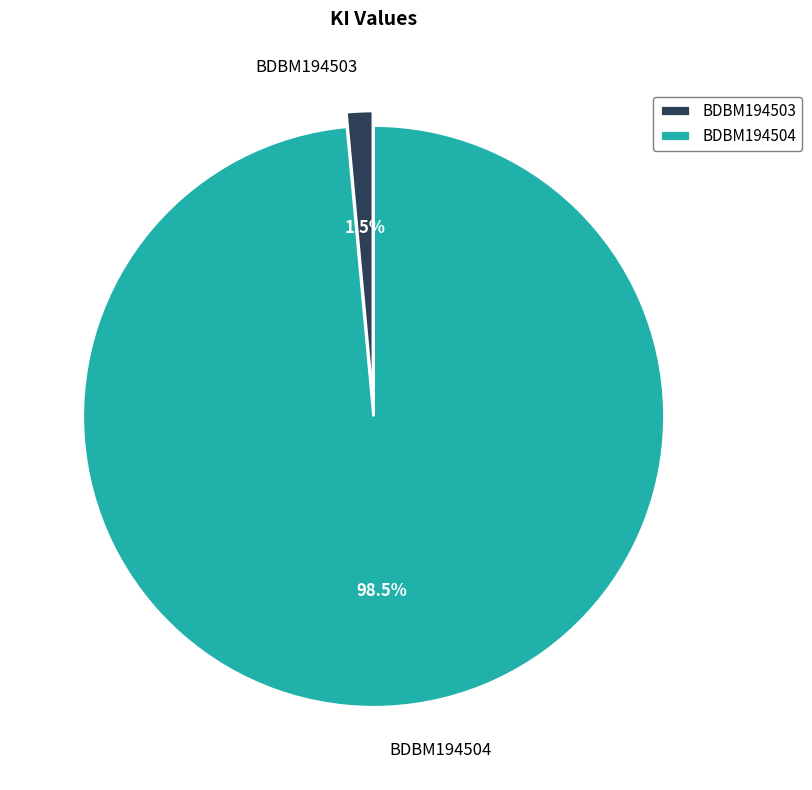

Which has a higher value, BDBM194504 or BDBM194503?

BDBM194504